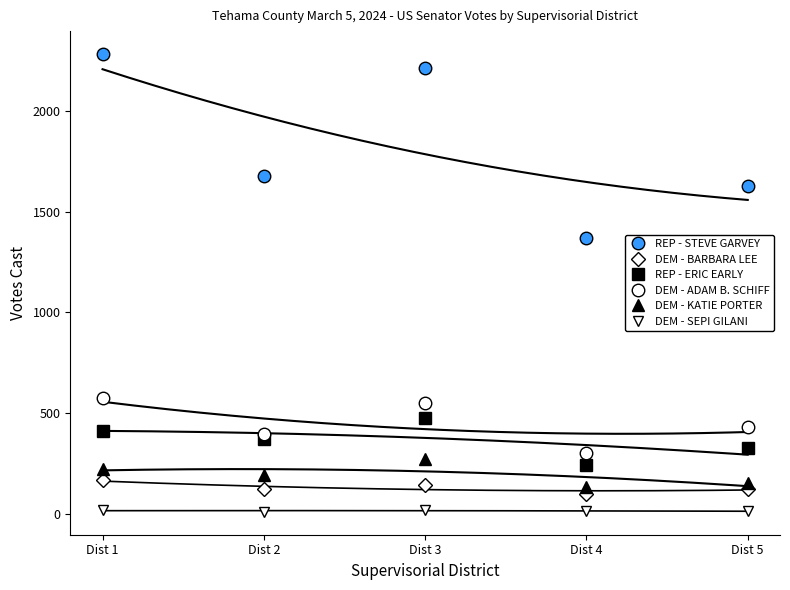

True or false: DEM - SEPI GILANI has a value of 21 at Dist 3.

True